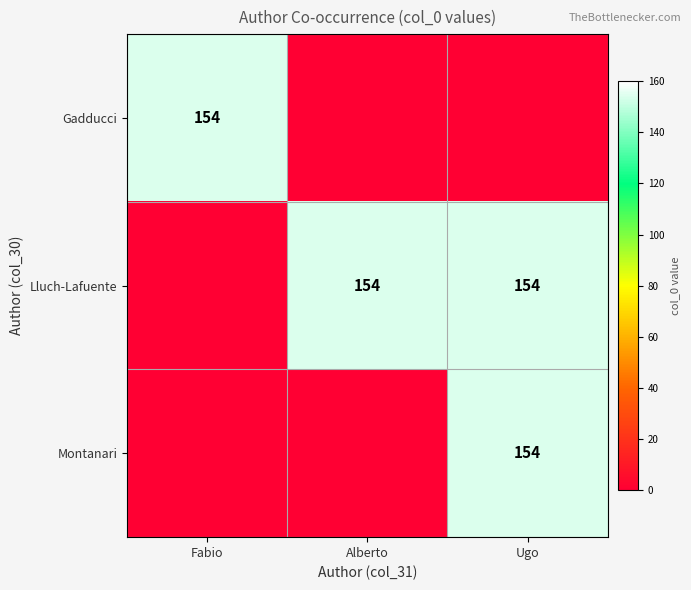

What is the difference between the maximum and second lowest values in the Montanari series?

154